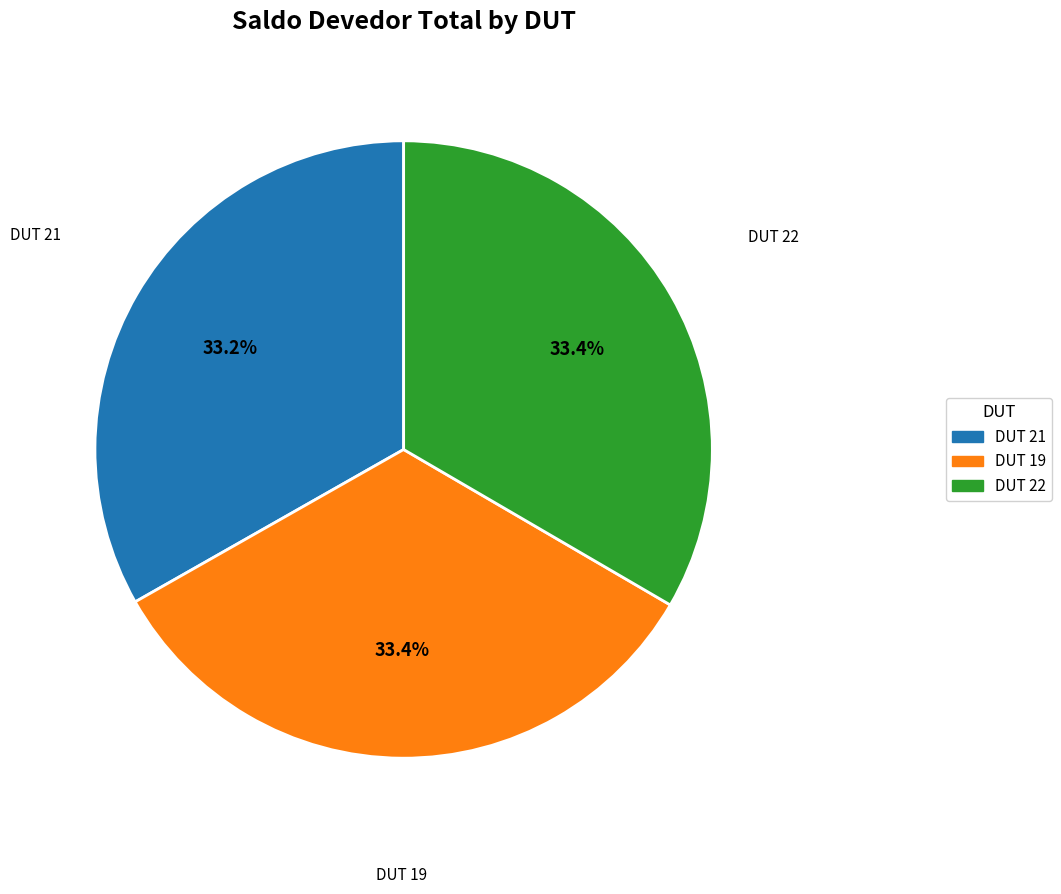

Is there any slice that represents more than half of the pie?

No